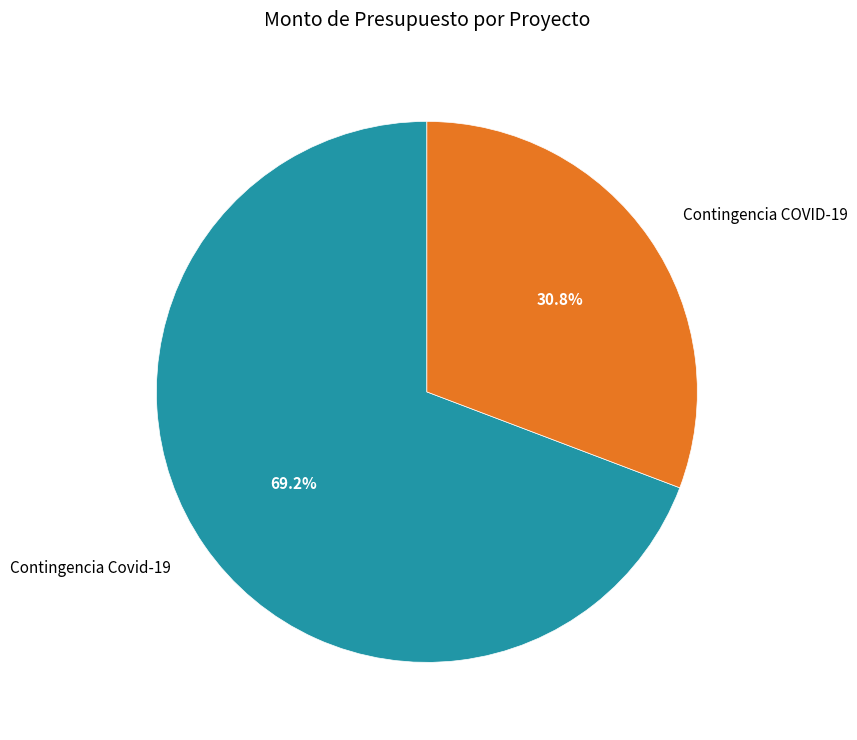

Approximately how many times larger is the value at Contingencia Covid-19 compared to Contingencia COVID-19?

2.2